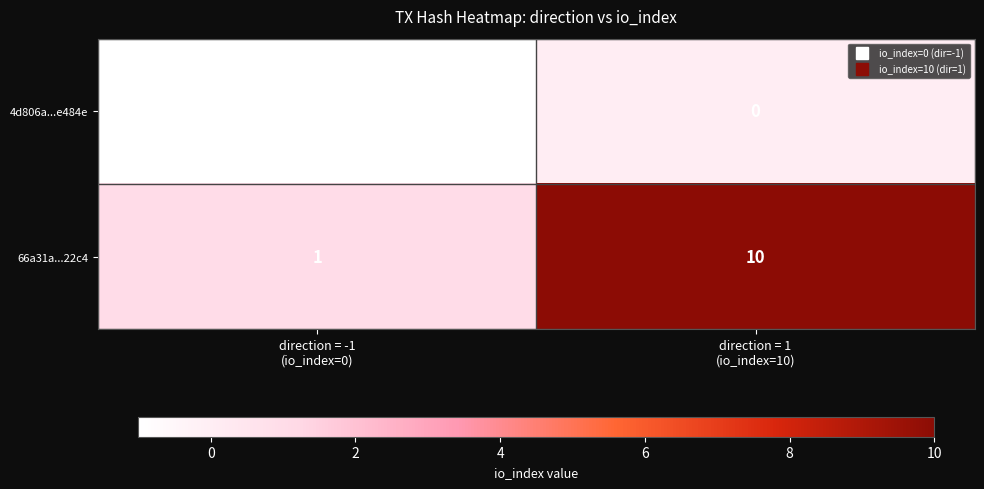

Which series has the largest total across all categories?

66a31a...22c4